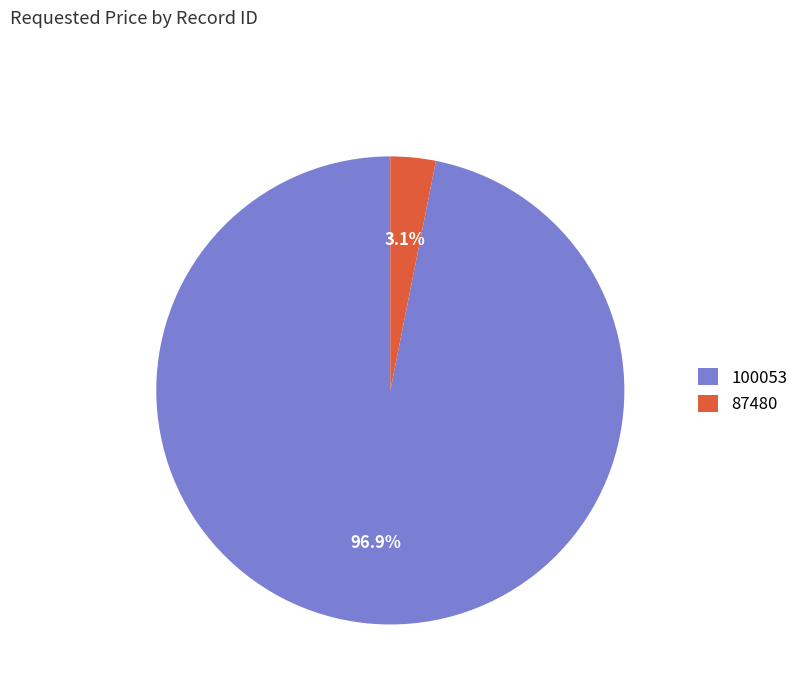

The 87480 slice represents 3% of the pie. True or false?

True